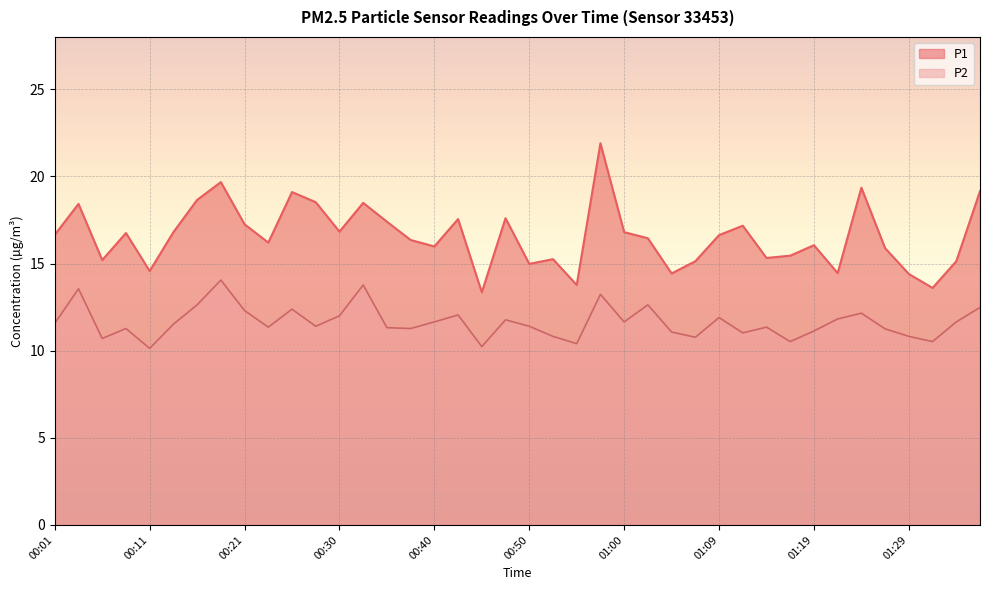

What is the maximum value shown in the chart?

21.9